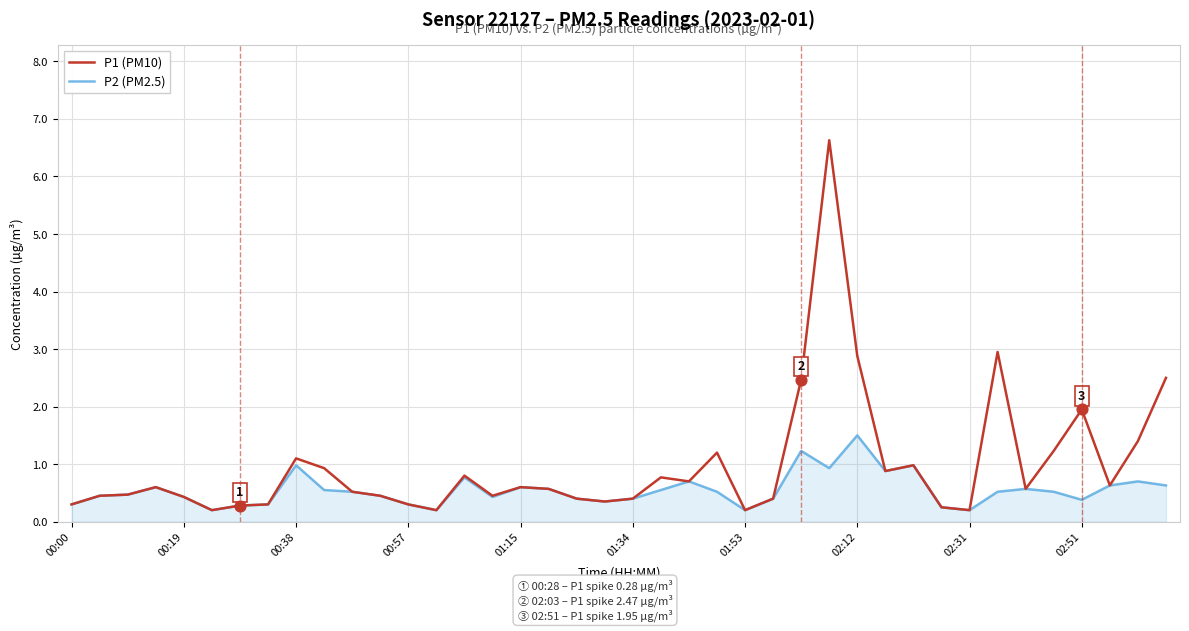

Which series has the widest spread of values?

P1 (PM10)